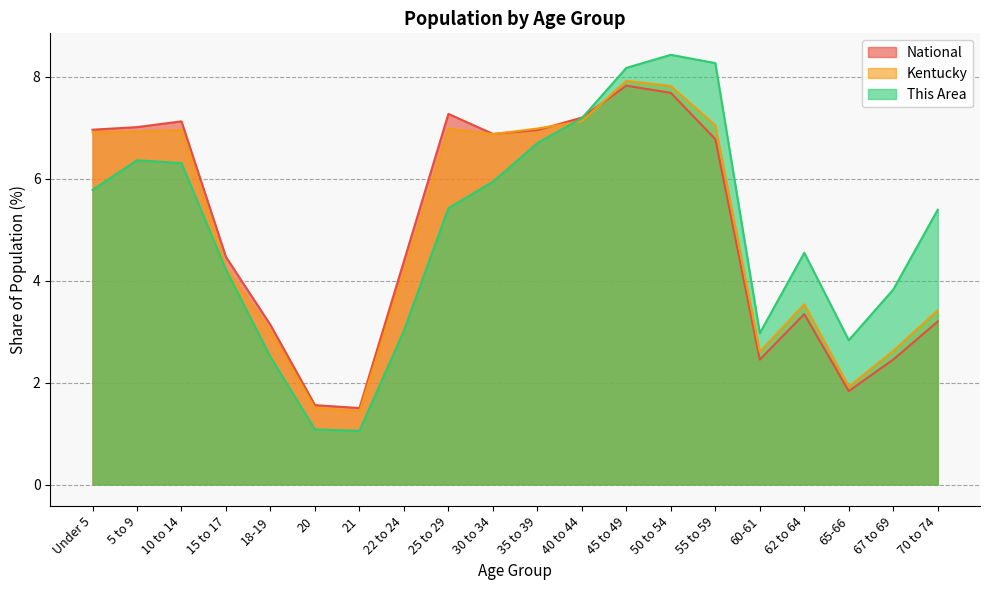

At how many categories does at least one series exceed 6?

10